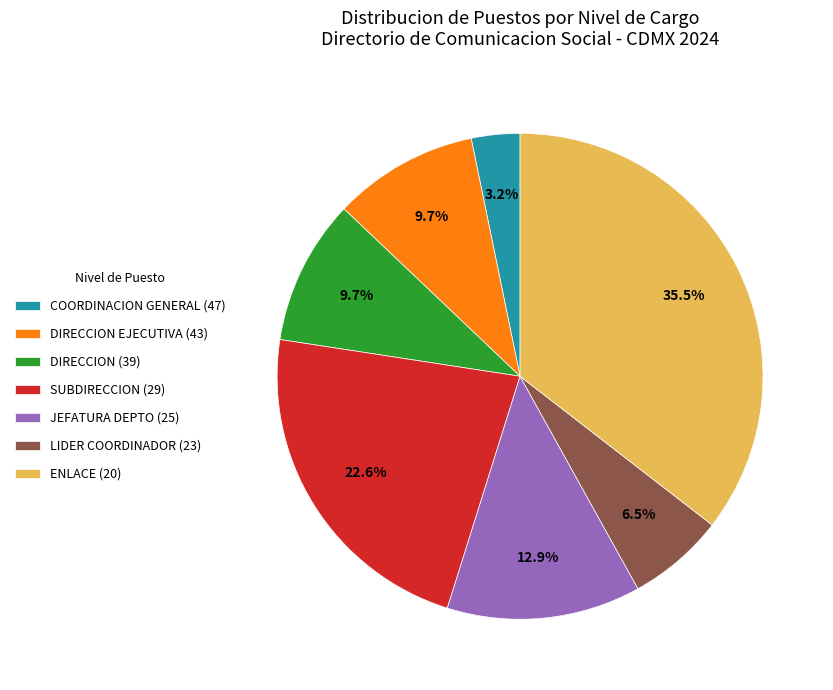

What is the ratio of the value at ENLACE (20) to the value at SUBDIRECCION (29)?

1.6